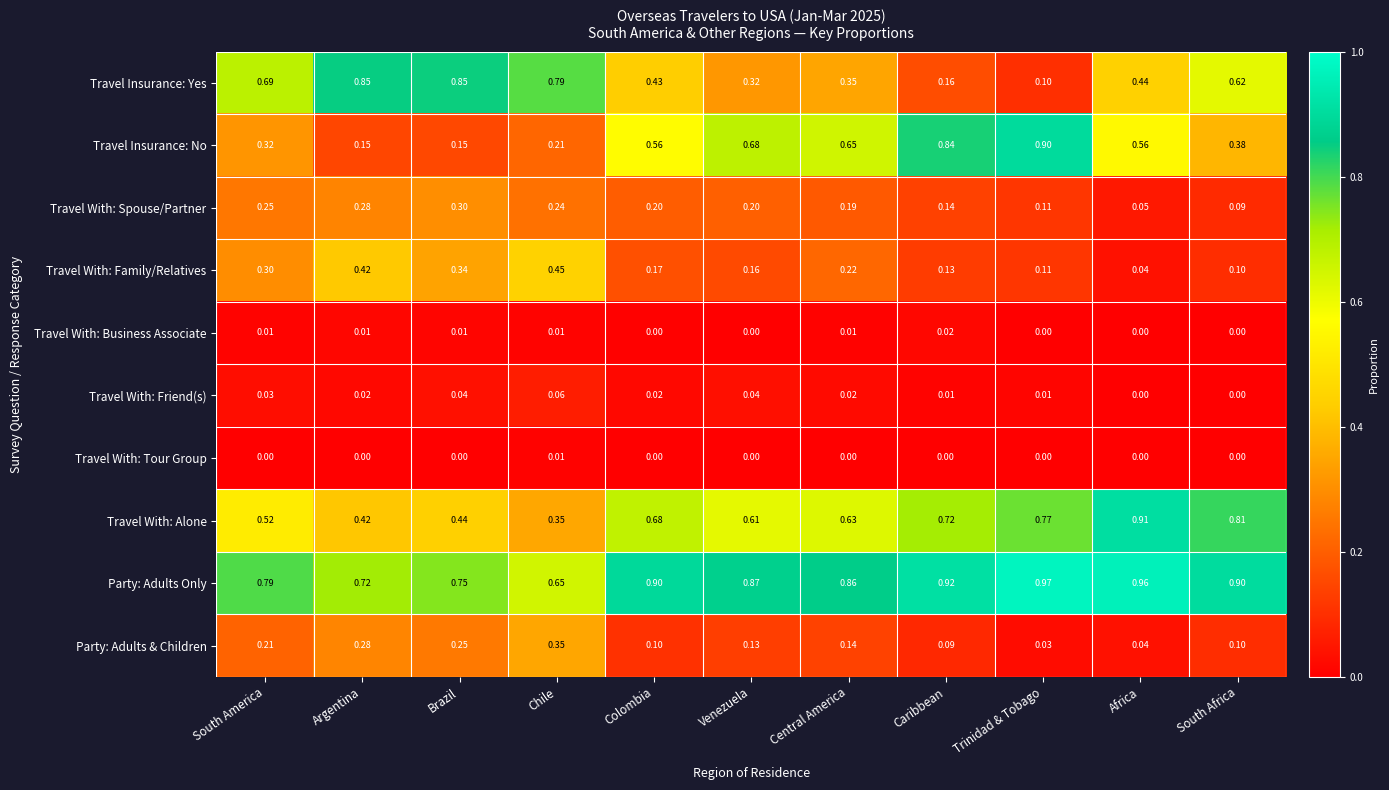

Rank the series by their maximum value, from highest to lowest.

Party: Adults Only, Travel With: Alone, Travel Insurance: No, Travel Insurance: Yes, Travel With: Family/Relatives, Party: Adults & Children, Travel With: Spouse/Partner, Travel With: Friend(s), Travel With: Business Associate, Travel With: Tour Group